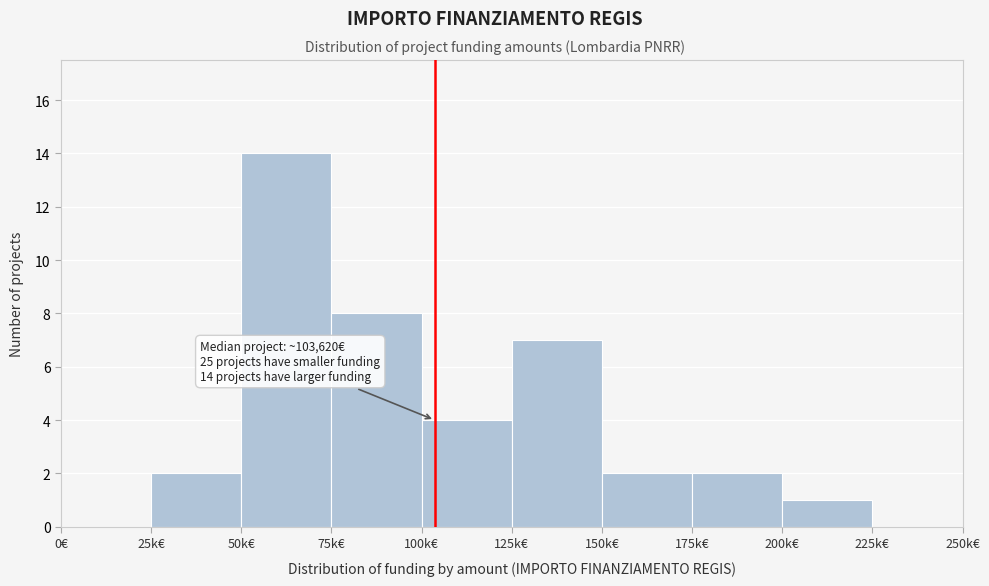

Reading left to right, what are all the values shown in this chart?

0€=0	25k€=2	50k€=14	75k€=8	100k€=4	125k€=7	150k€=2	175k€=2	200k€=1	225k€=0